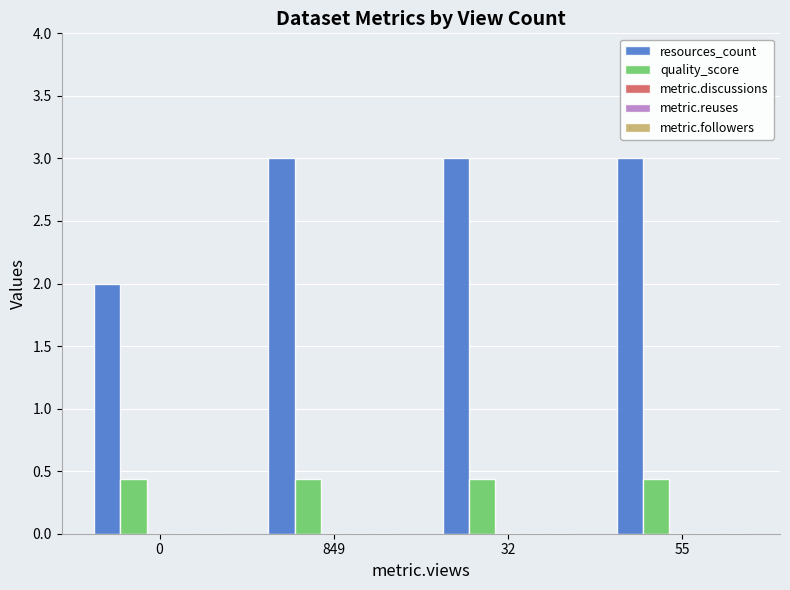

What is the maximum value shown in the chart?

3.0